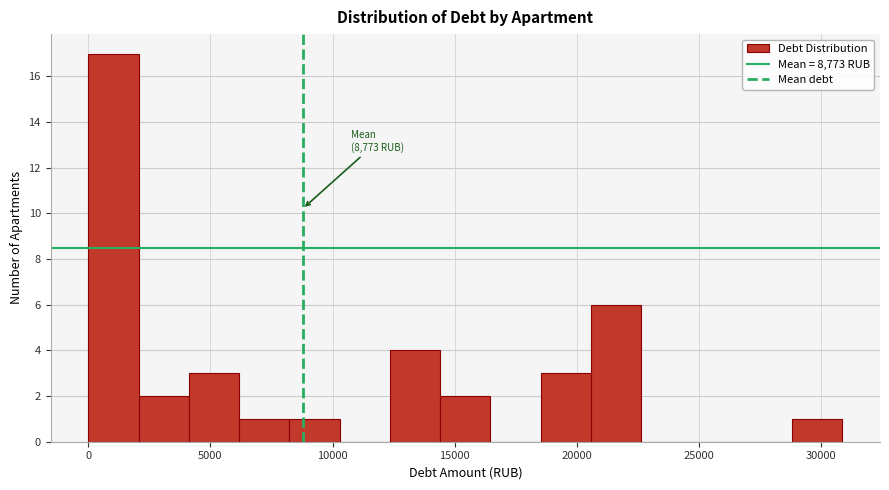

Which range on the x-axis has the tallest bar?

0 to 2000